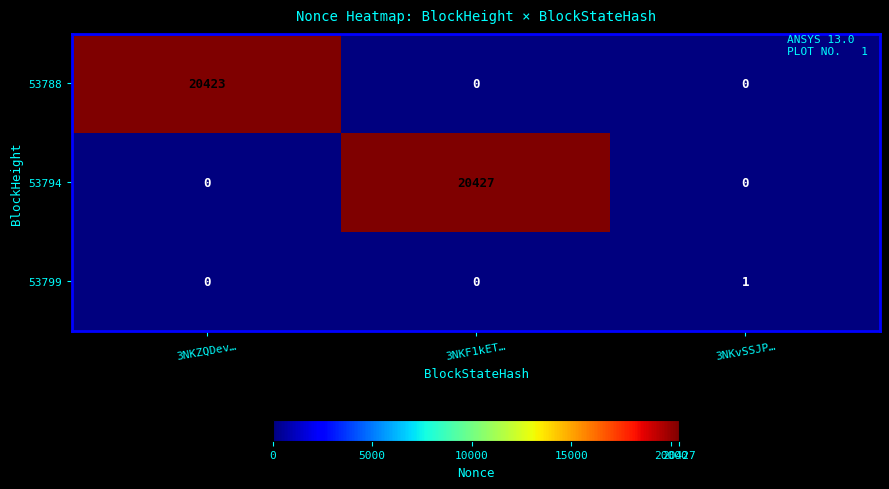

Count the 53794 values in the range 0 to 20427.

3